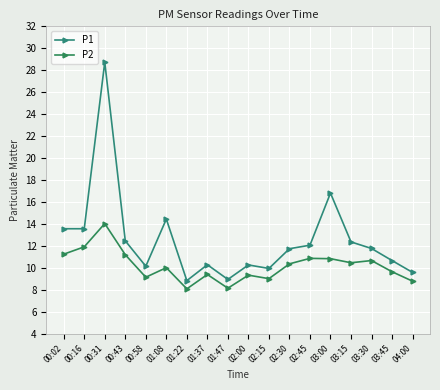

True or false: P2 has a value of 10.7 at 03:30.

True